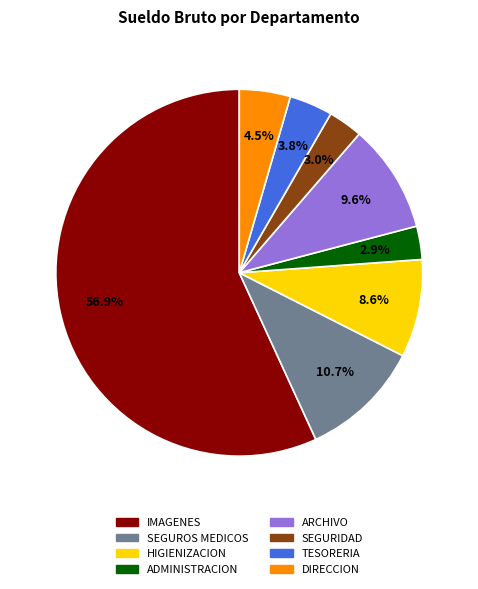

How many slices are in this pie chart?

8